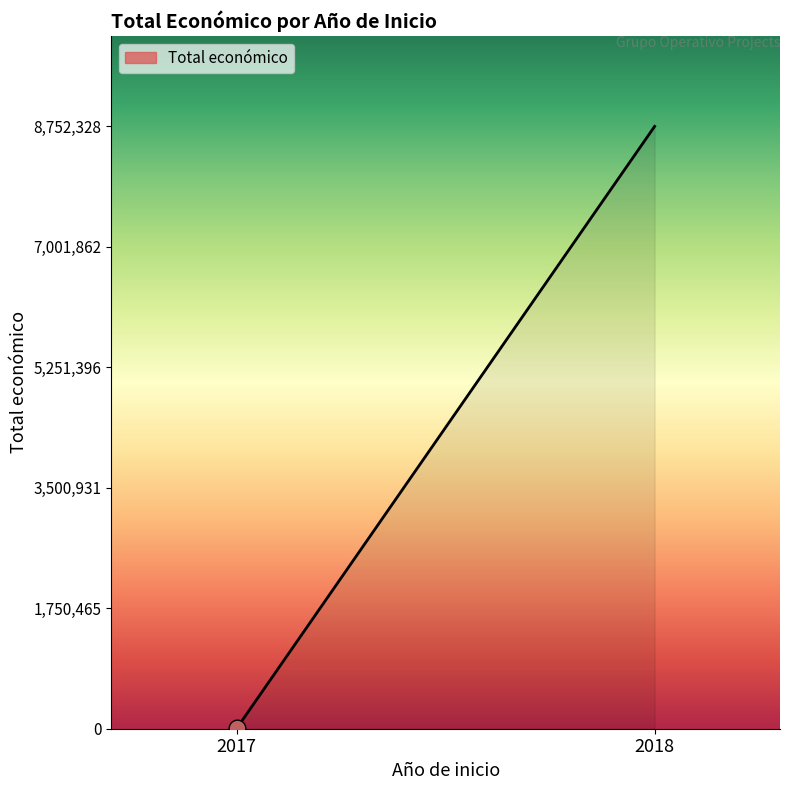

Where is the first local maximum?

2018